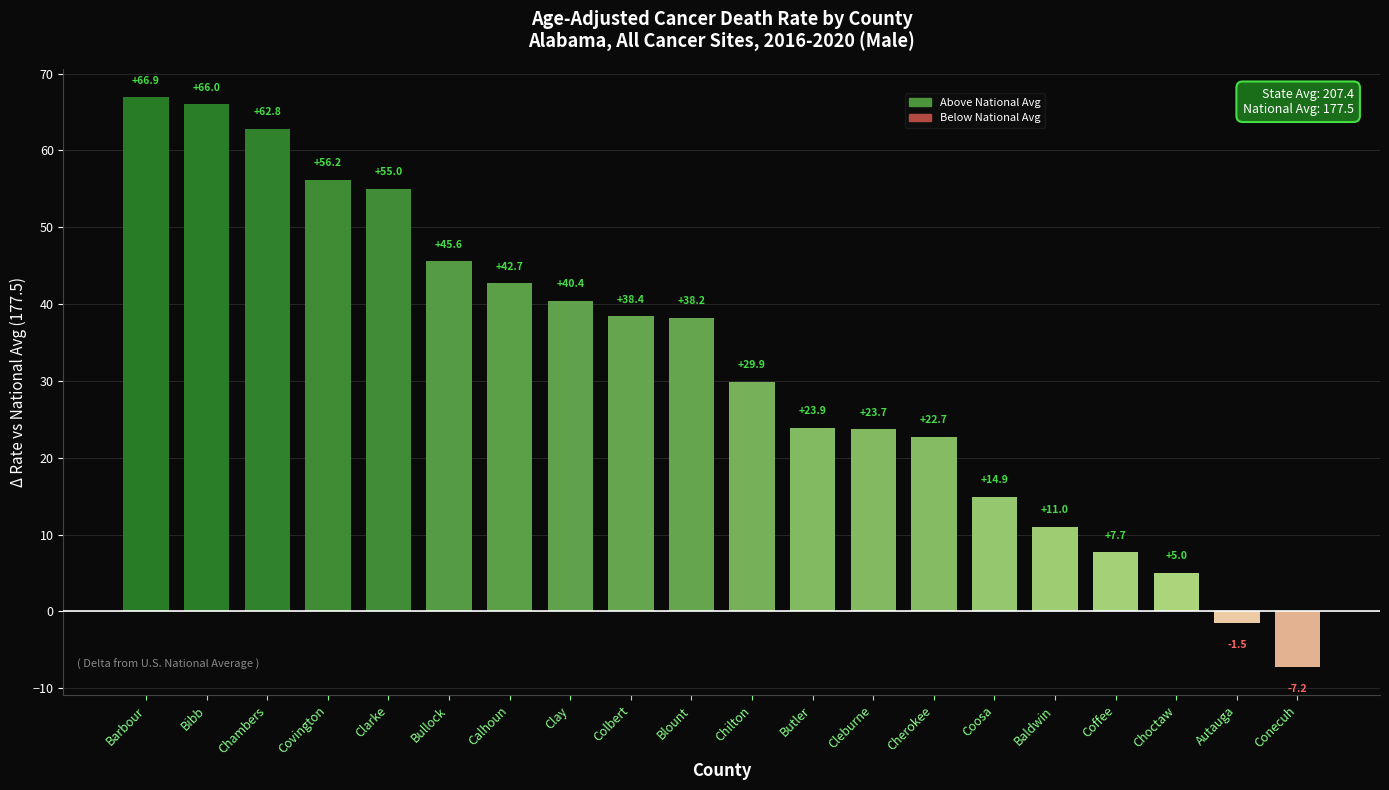

At which label is the value closest to 29?

Chilton